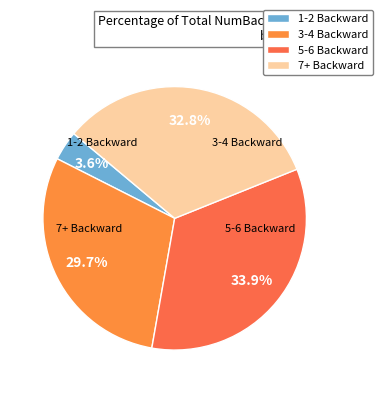

How many segments does this pie chart have?

4